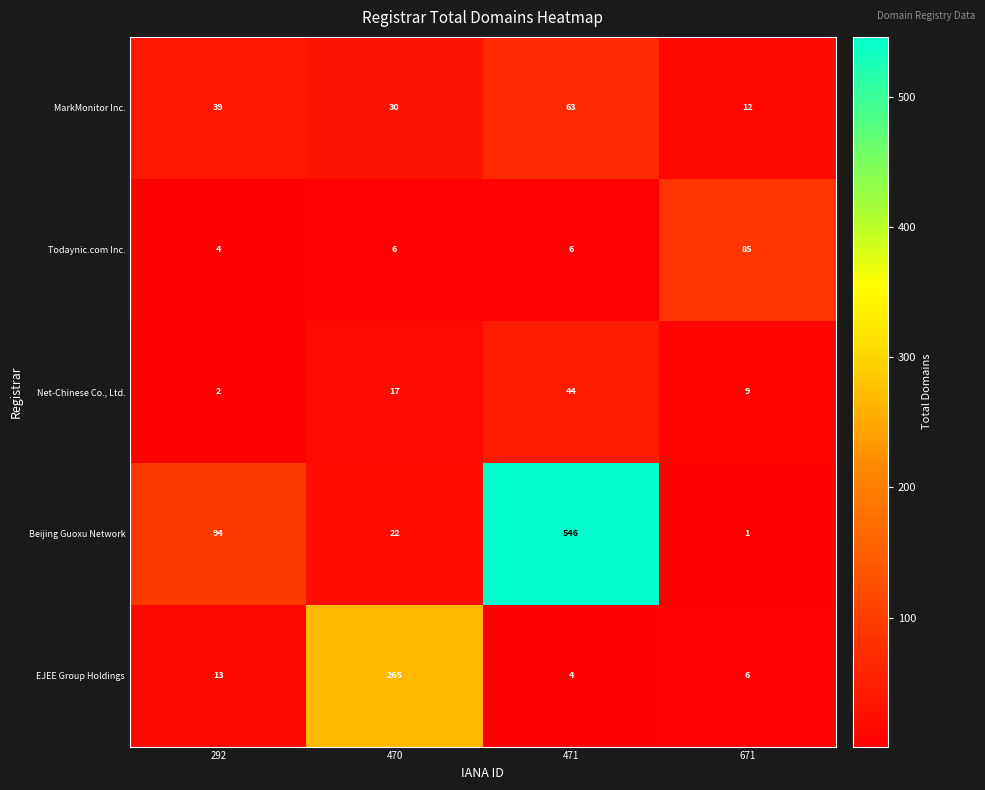

Which label corresponds to the smallest value in the chart?

671